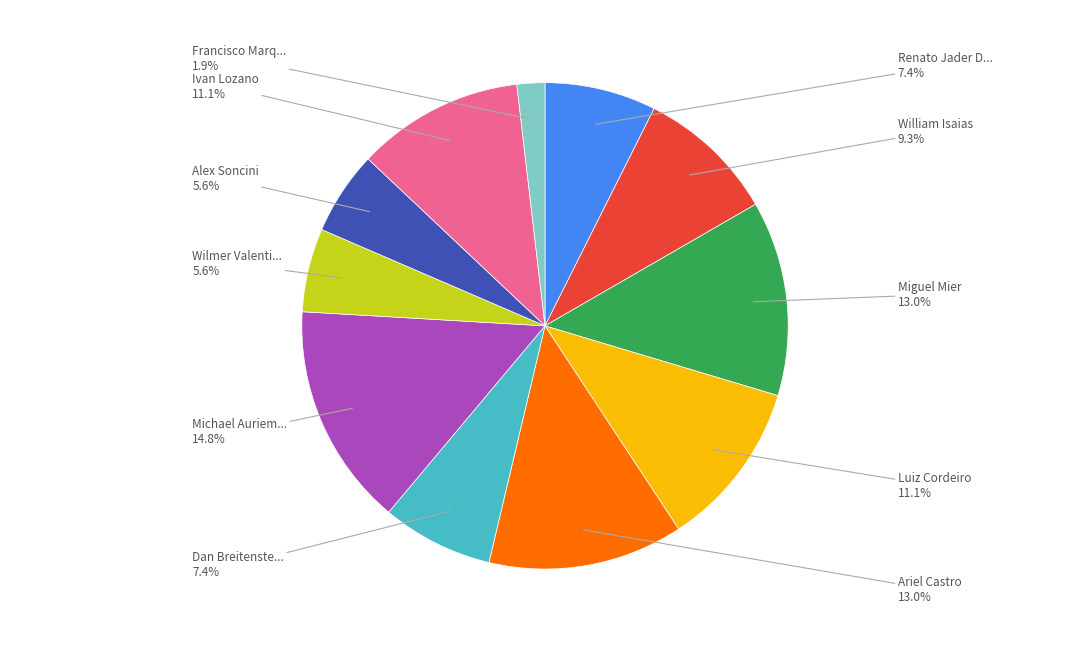

Is there any slice that represents more than half of the pie?

No